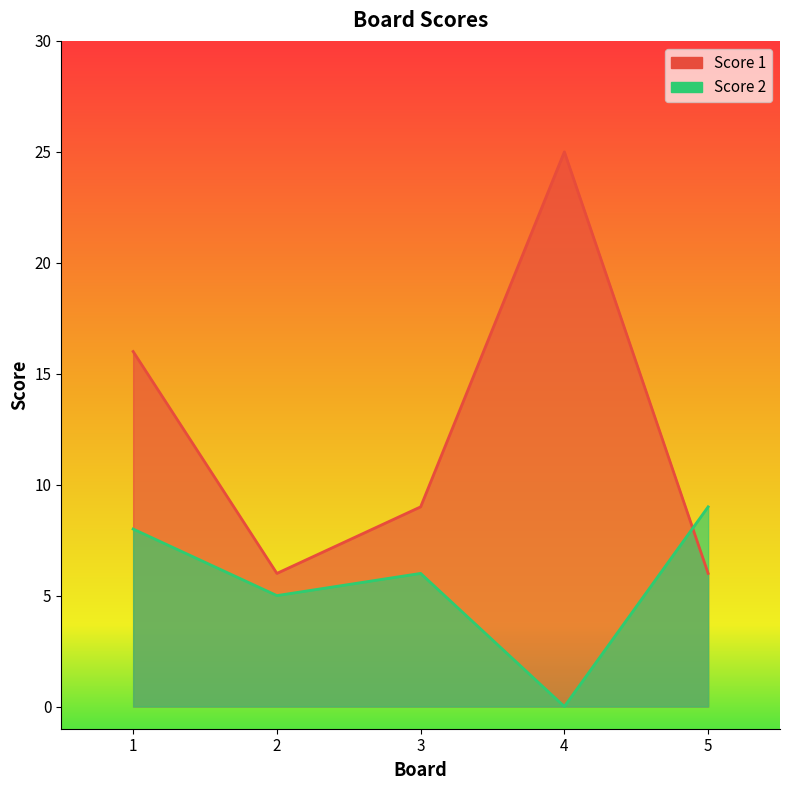

Which series has the largest total across all categories?

Score 1